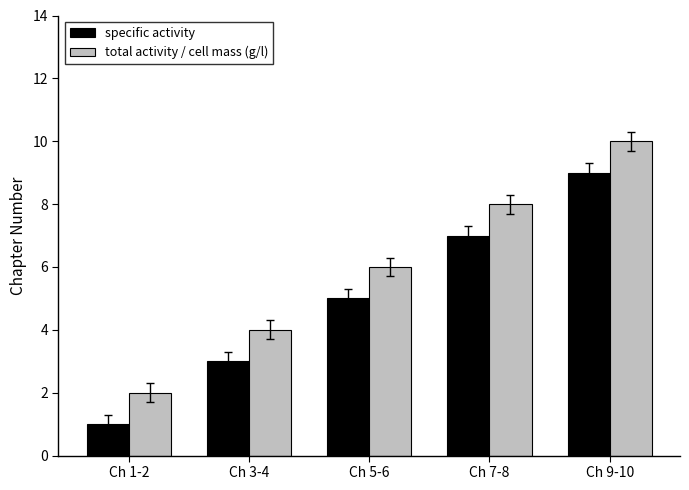

What is the maximum value shown in the chart?

10